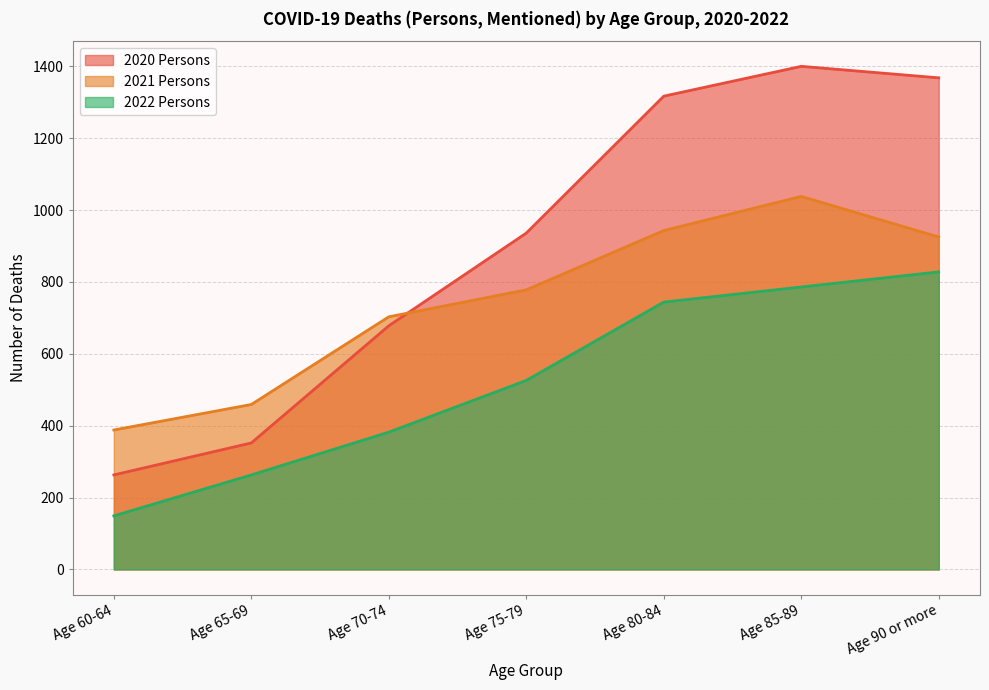

How many data points in 2021 Persons are above 778?

3